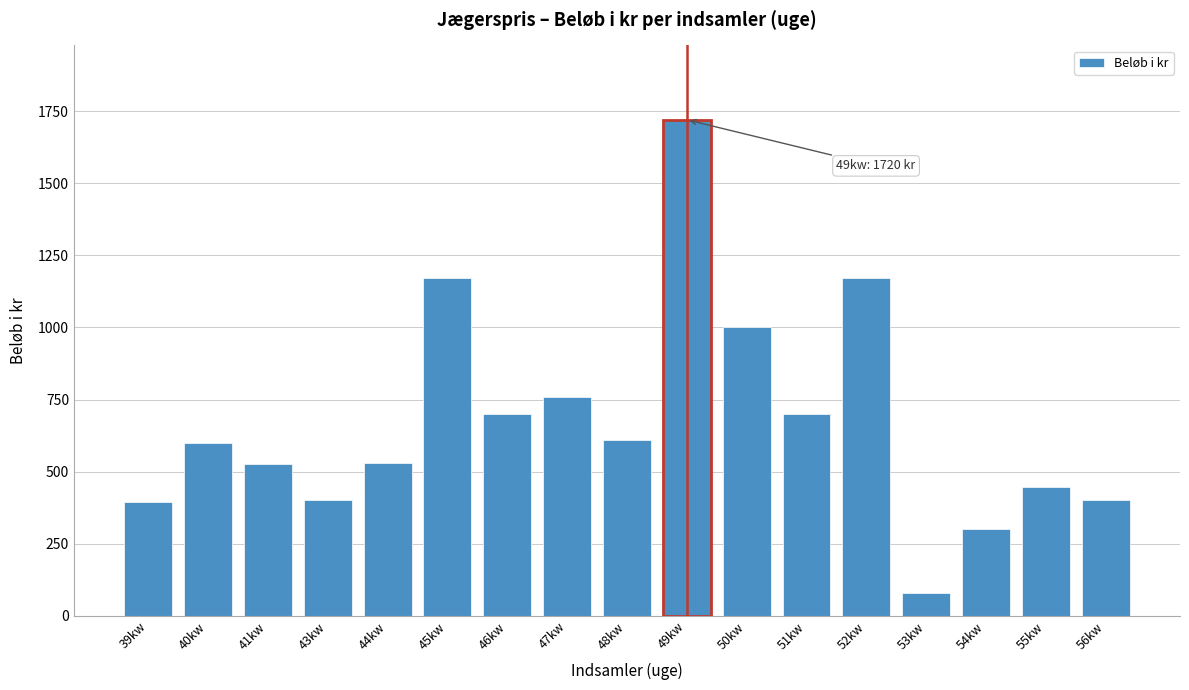

What is the approximate value at 41kw?

525